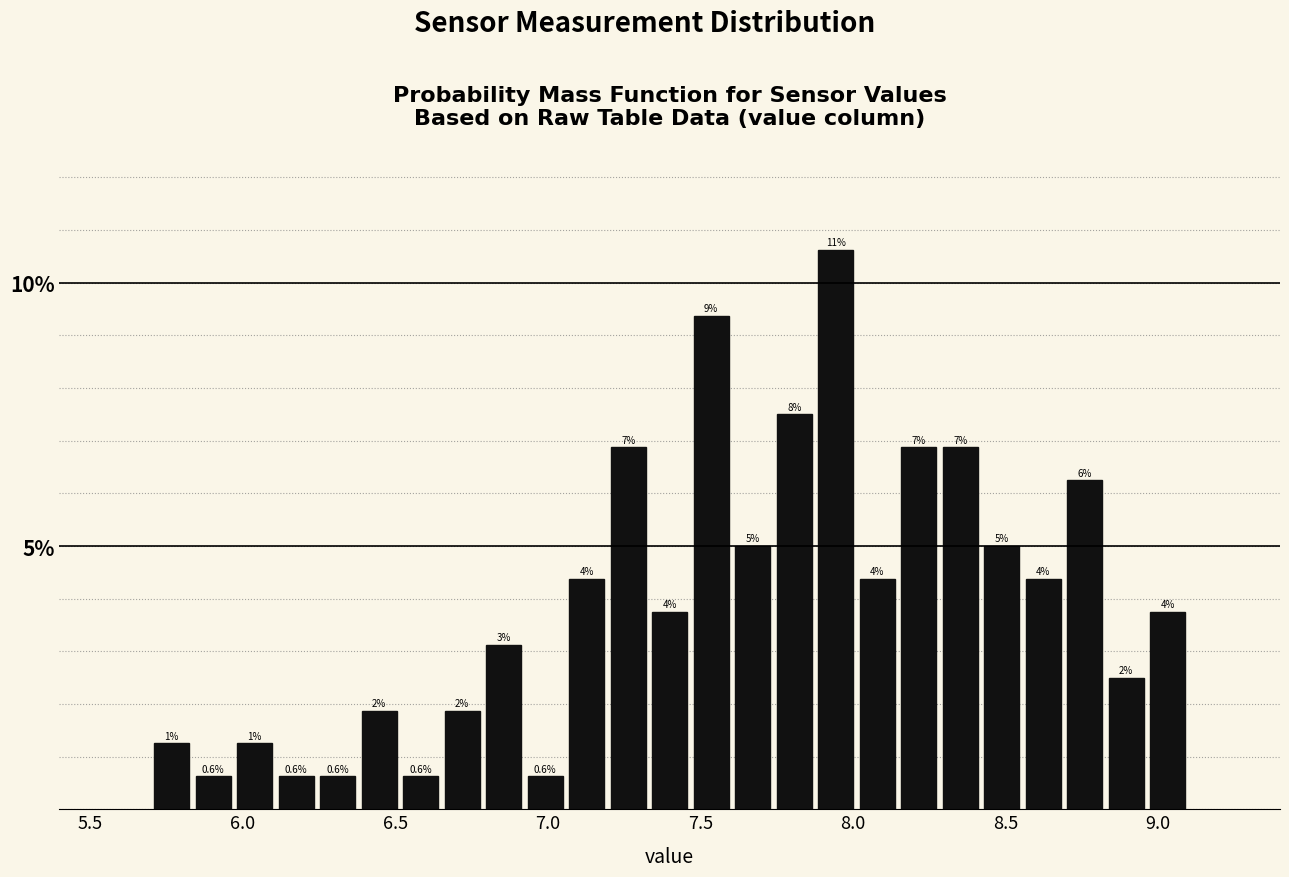

Around what value on the x-axis is the tallest bar? Give the approximate position of its centre, as read against the axis.

7.95